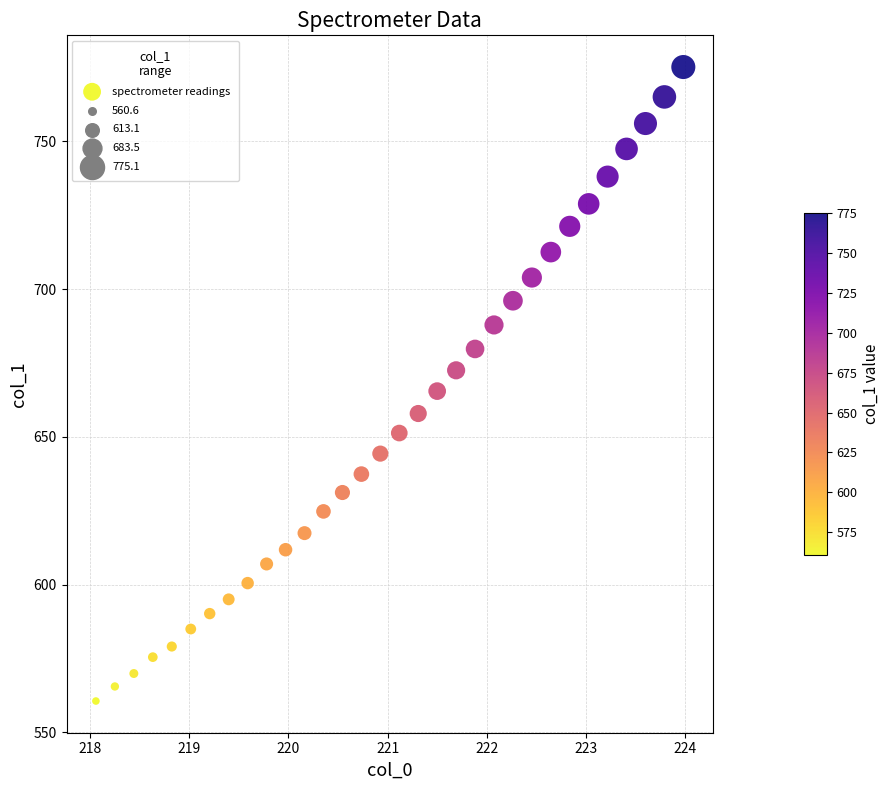

What is the range of X values (max minus min)?

5.9